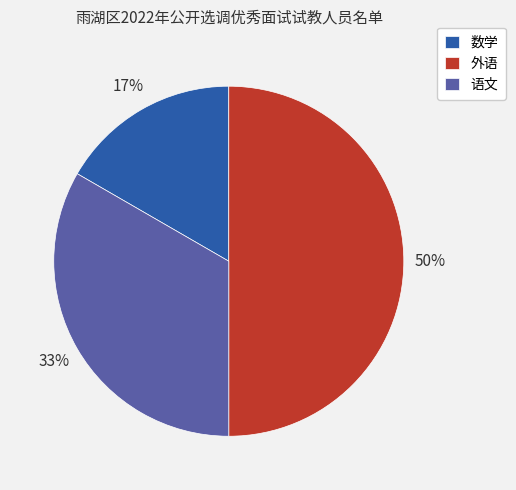

Rank the categories by value from highest to lowest.

外语, 语文, 数学